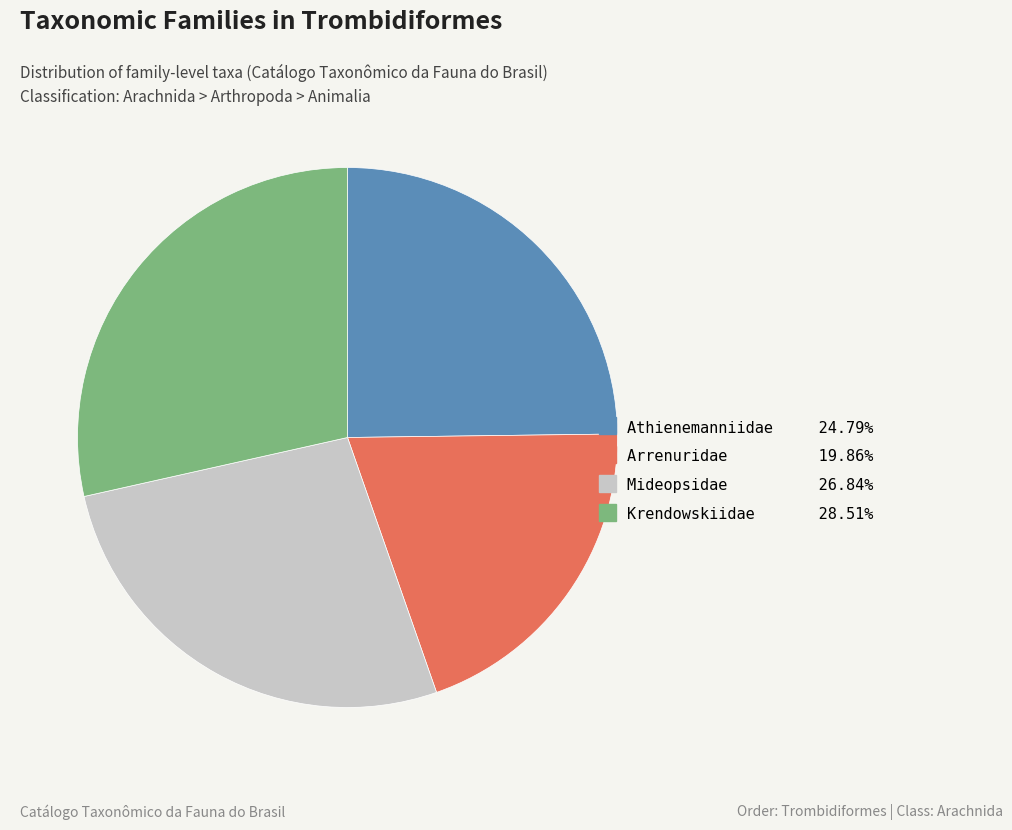

Does Mideopsidae account for over 50% of the chart?

No